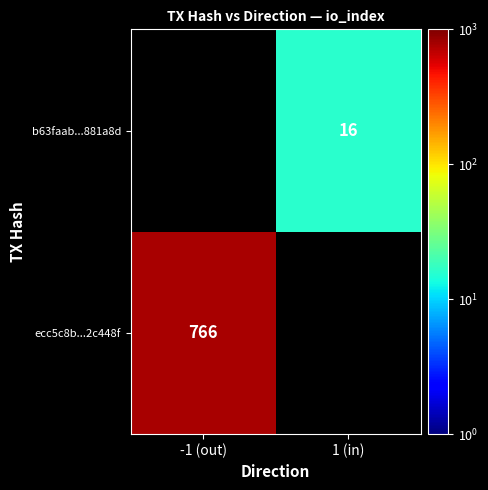

How many data points does each series have?

2